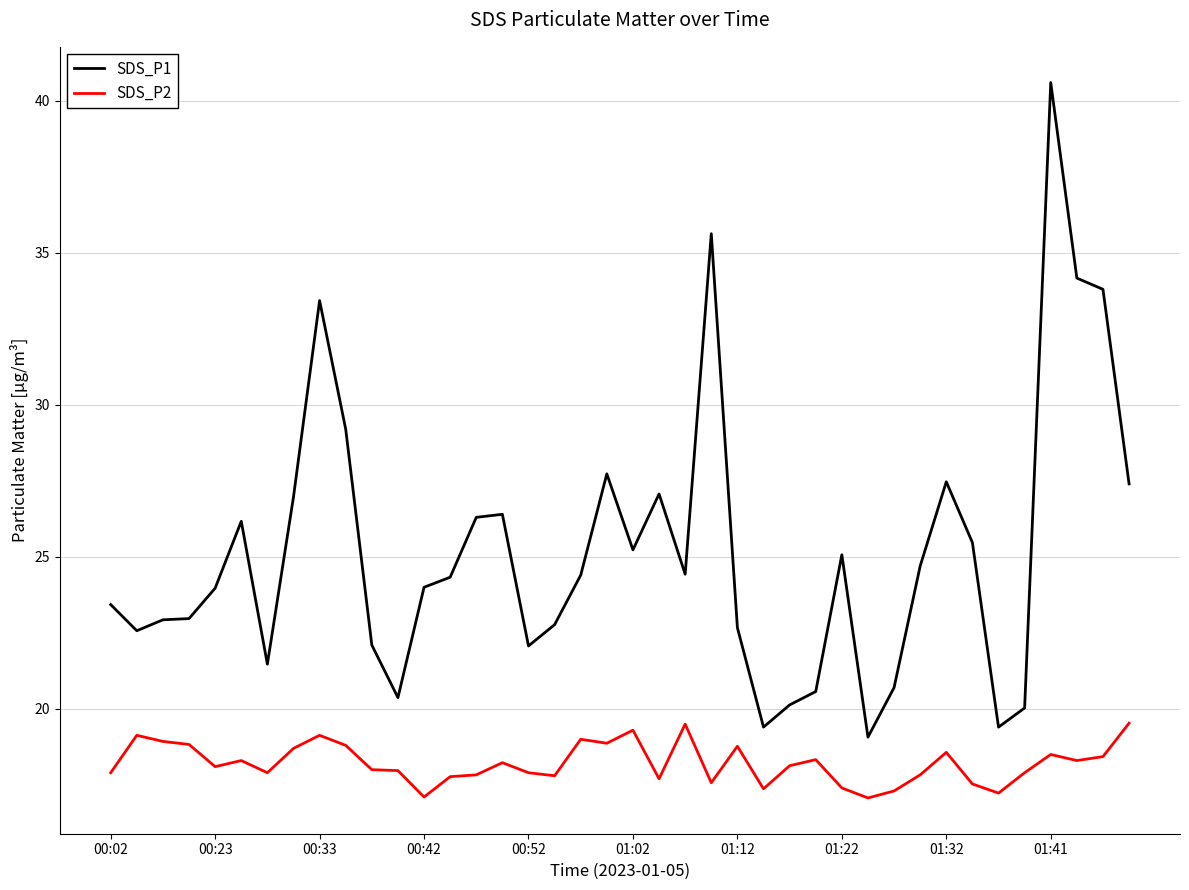

List the series in order of their peak value, lowest first.

SDS_P2, SDS_P1